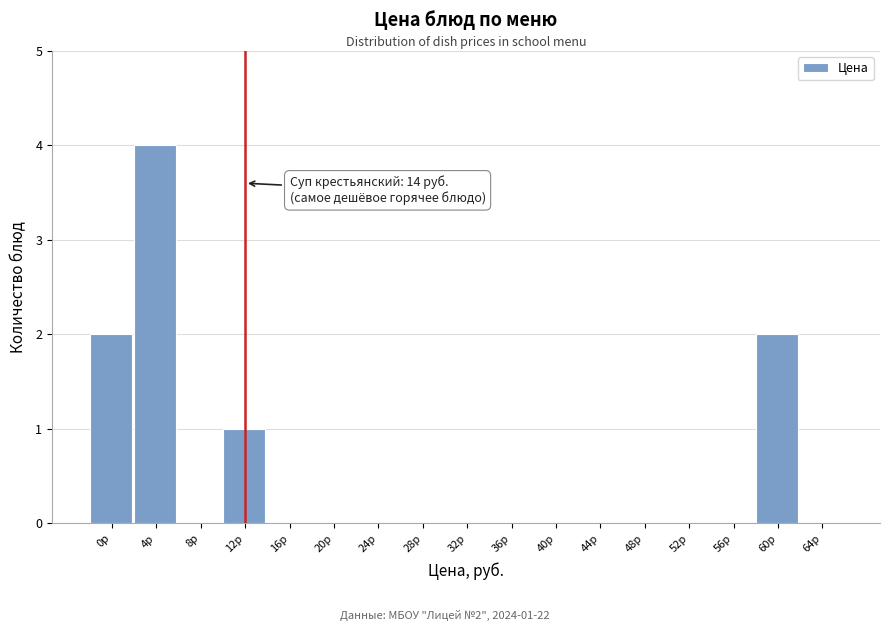

Reading right to left, what are all the values shown in this chart?

64р=0	60р=2	56р=0	52р=0	48р=0	44р=0	40р=0	36р=0	32р=0	28р=0	24р=0	20р=0	16р=0	12р=1	8р=0	4р=4	0р=2